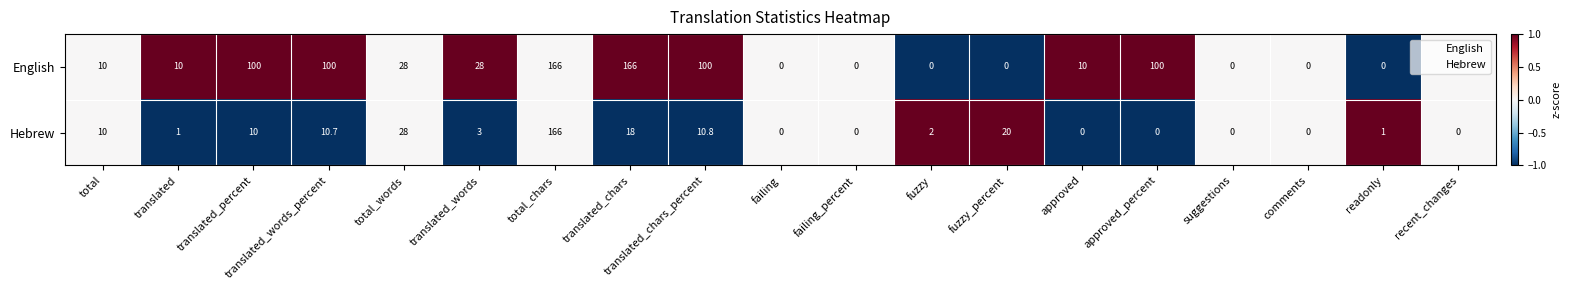

Count the number of data series in this chart.

2